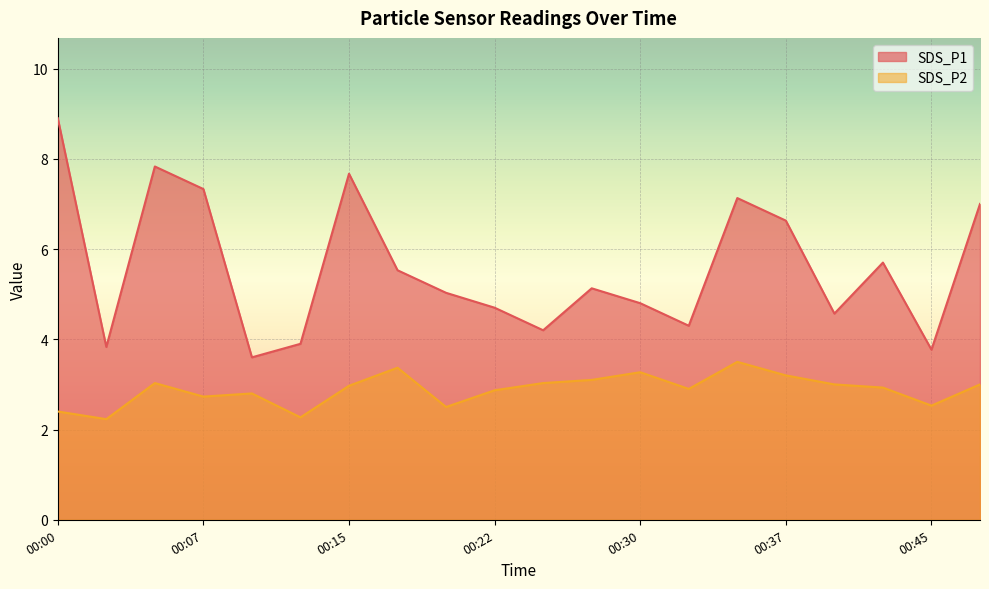

In SDS_P1, how many points are higher than both neighbors (excluding endpoints)?

5